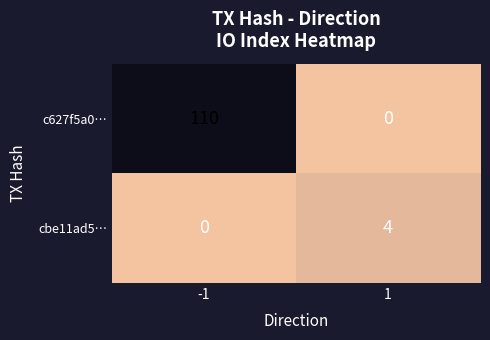

At -1, list the series in order from smallest to largest.

cbe11ad5…, c627f5a0…